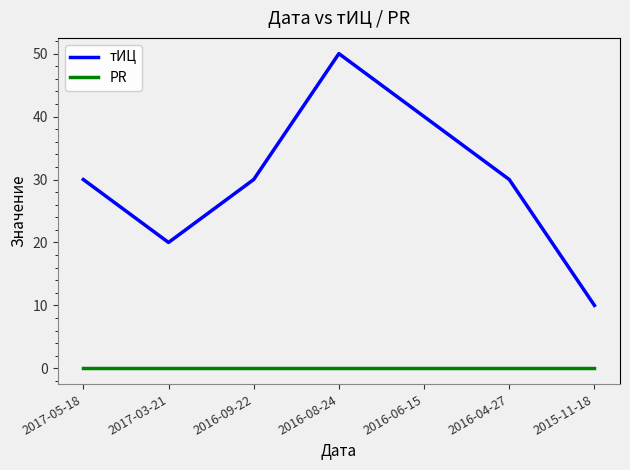

Which series has the largest range (max minus min)?

тИЦ